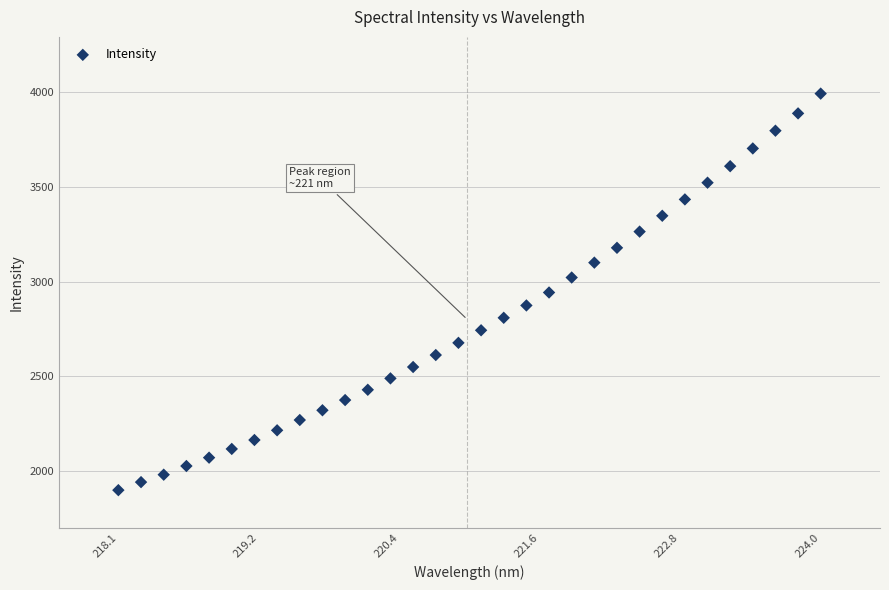

What is the range of X values (max minus min)?

5.9